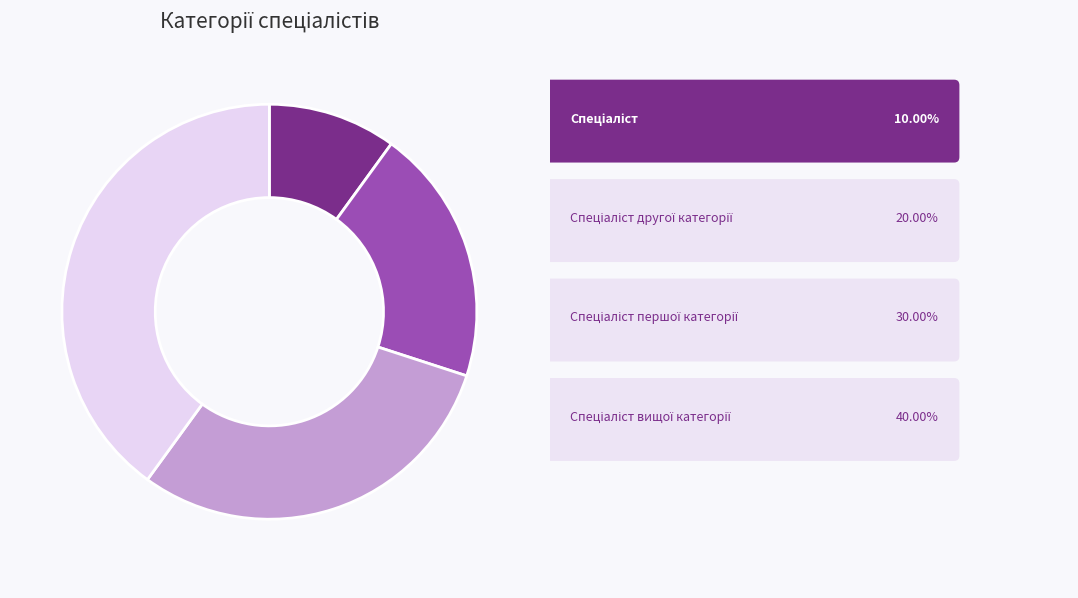

Is there a majority slice in this chart?

No